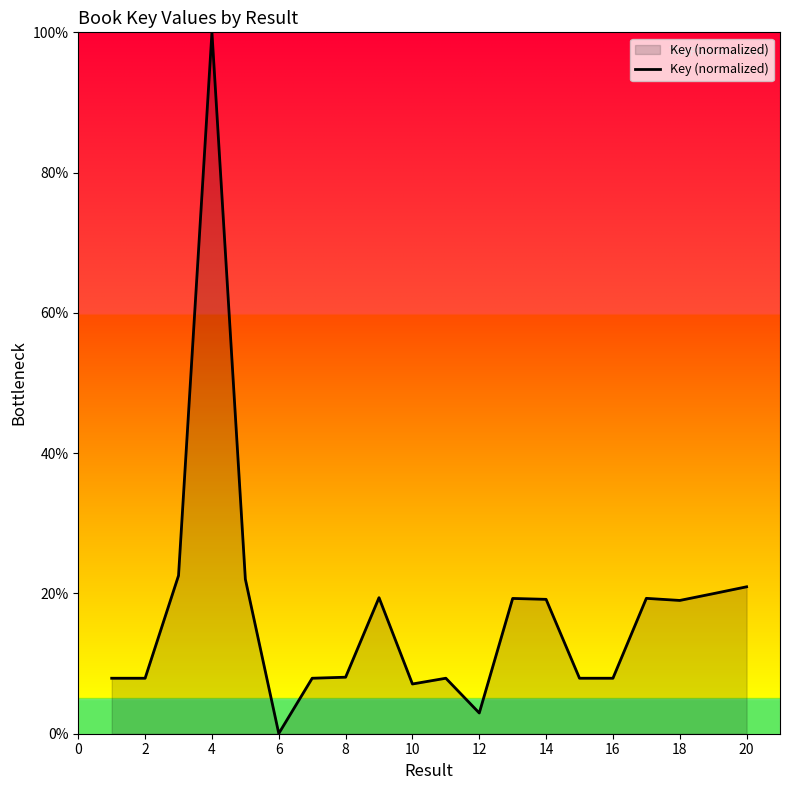

What is the greatest value displayed?

100.0